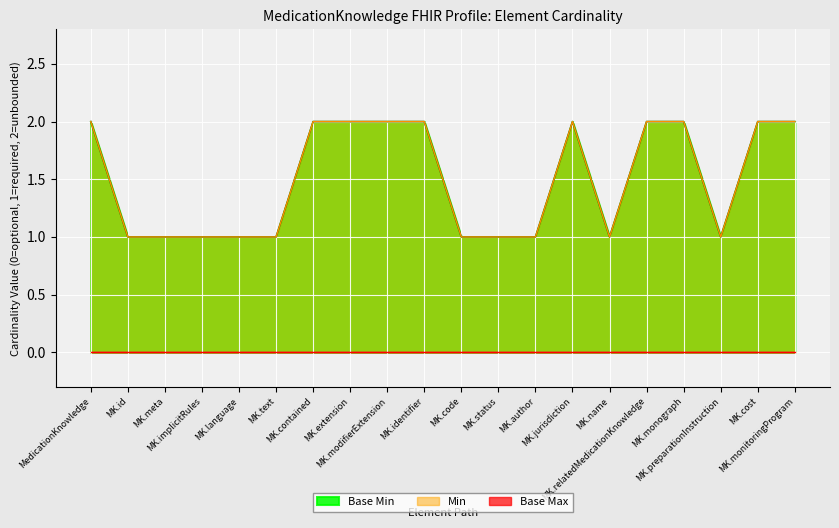

Reading left to right, what are all the values shown in this chart?

Base Min: 2	1	1	1	1	1	2	2	2	2	1	1	1	2	1	2	2	1	2	2
Min: 2	1	1	1	1	1	2	2	2	2	1	1	1	2	1	2	2	1	2	2
Base Max: 0	0	0	0	0	0	0	0	0	0	0	0	0	0	0	0	0	0	0	0